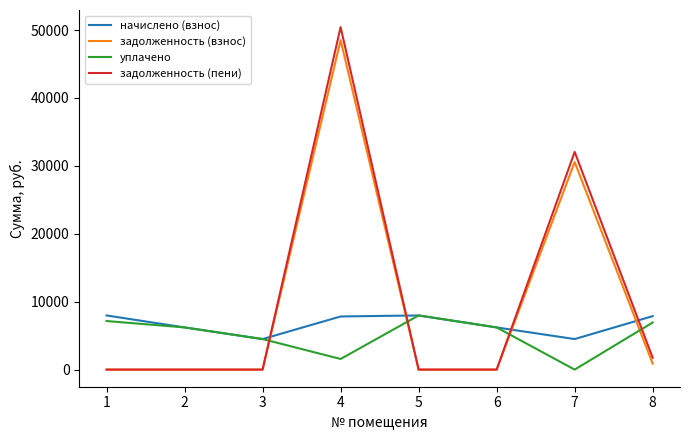

What is the spread (max minus min) of values at 6?

6210.0